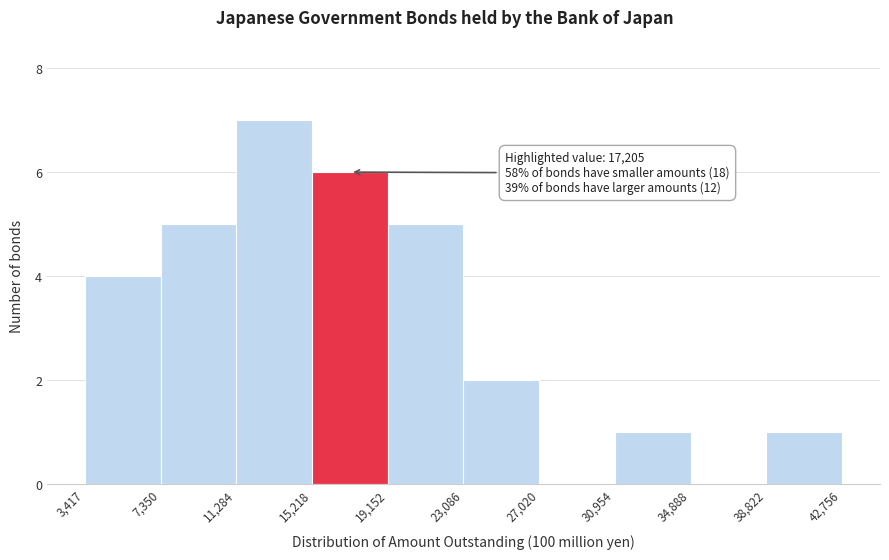

Which range on the x-axis has the tallest bar?

11,284 to 15,218